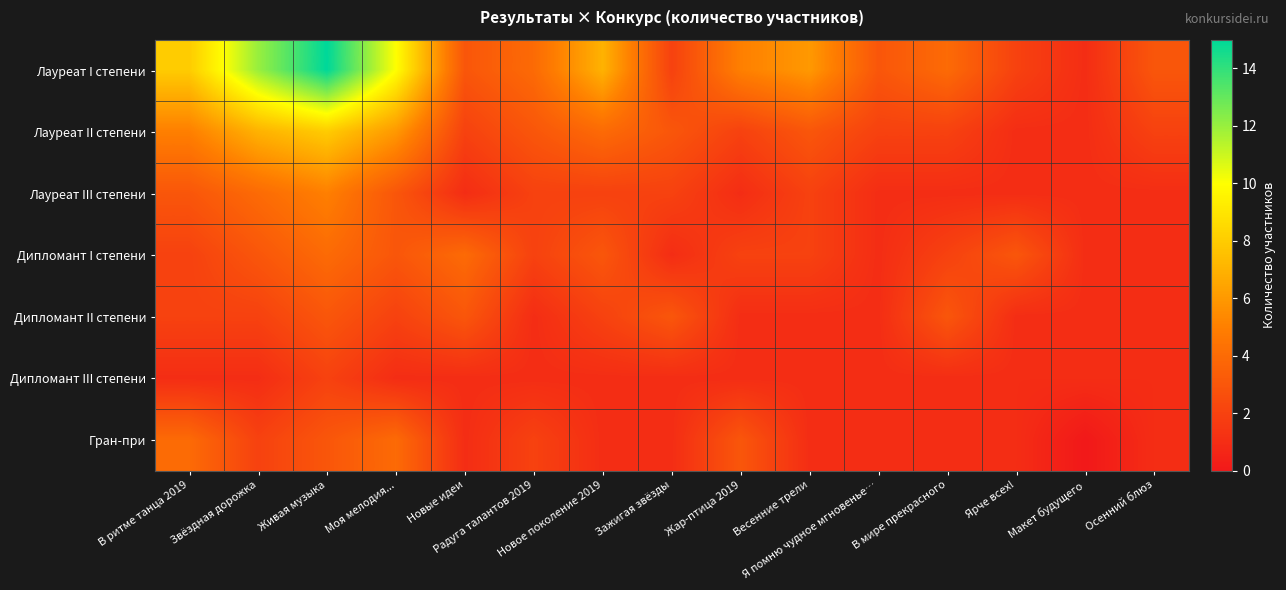

What is the spread (max minus min) of values at Макет будущего?

1